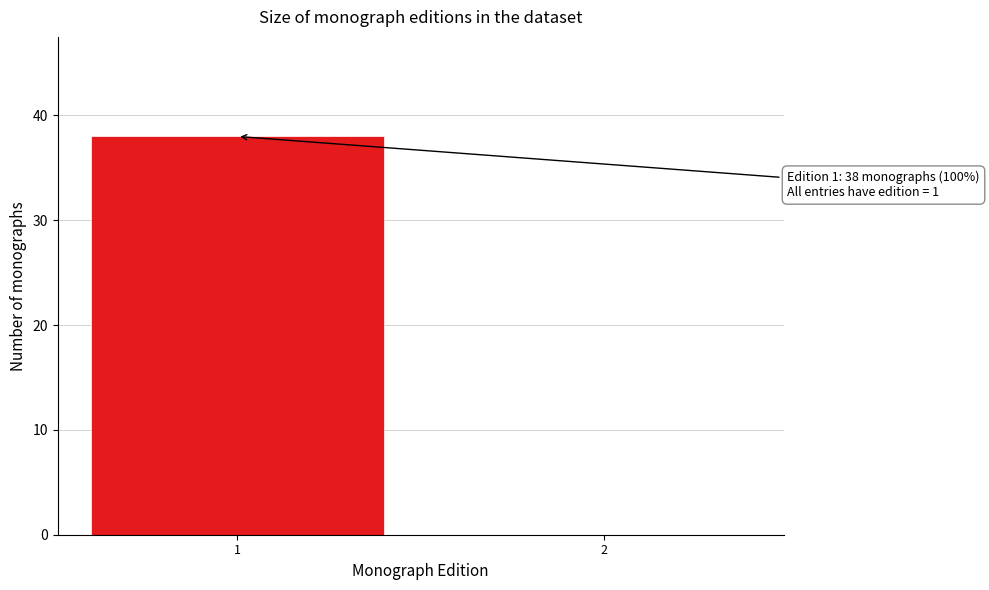

Reading right to left, transcribe all the data shown in this chart.

2=0	1=38